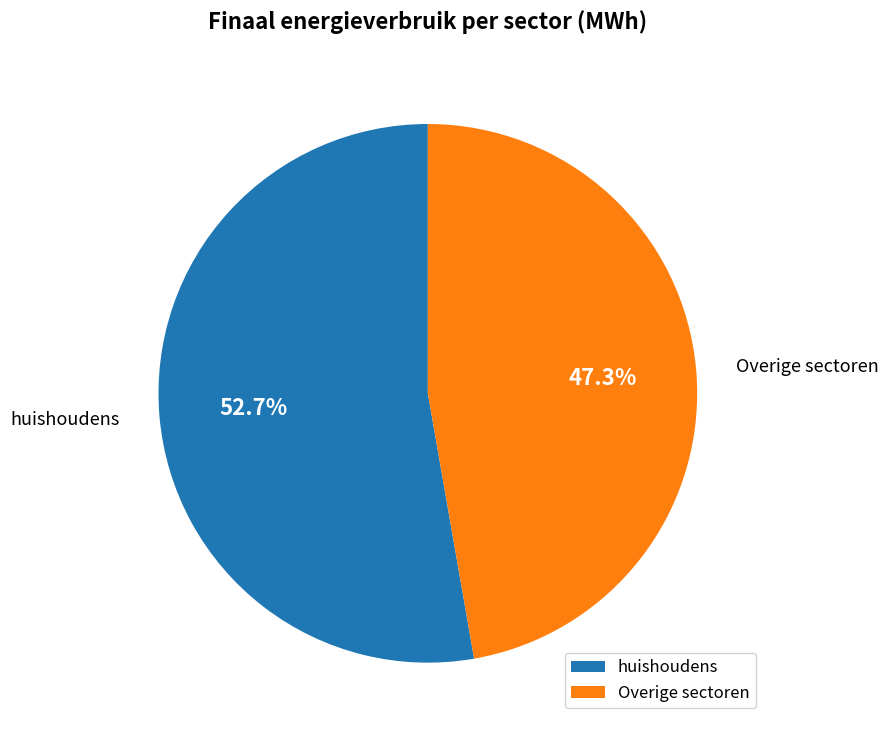

What is the smallest slice in the pie chart?

Overige sectoren